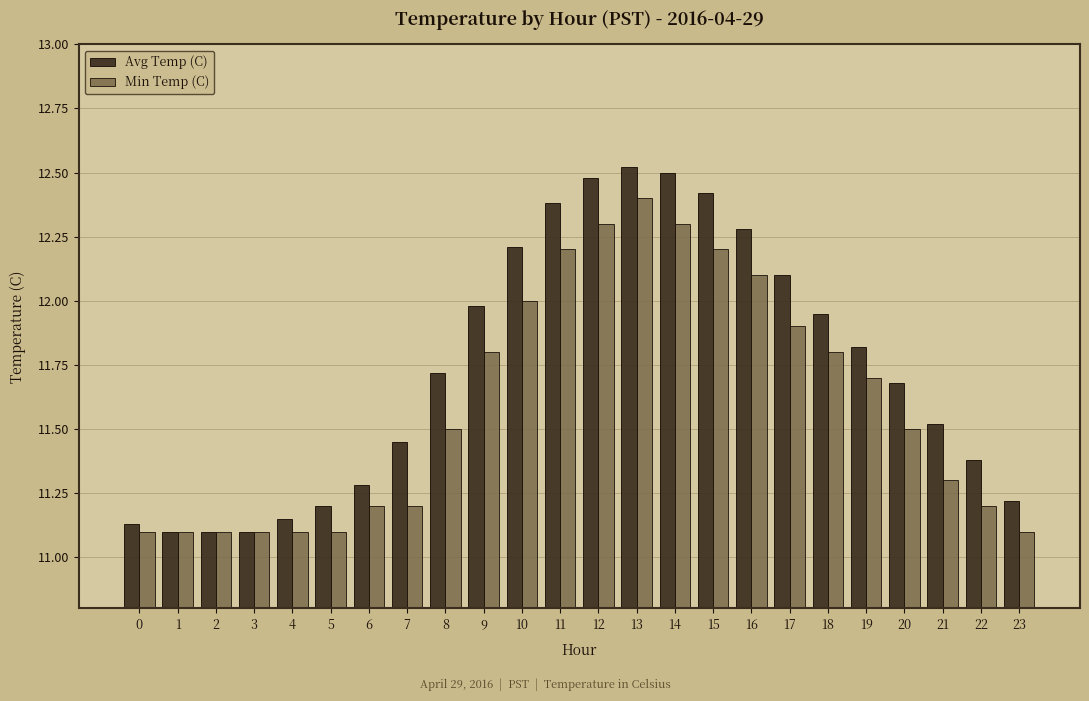

List the series in order of their overall mean, highest first.

Avg Temp (C), Min Temp (C)